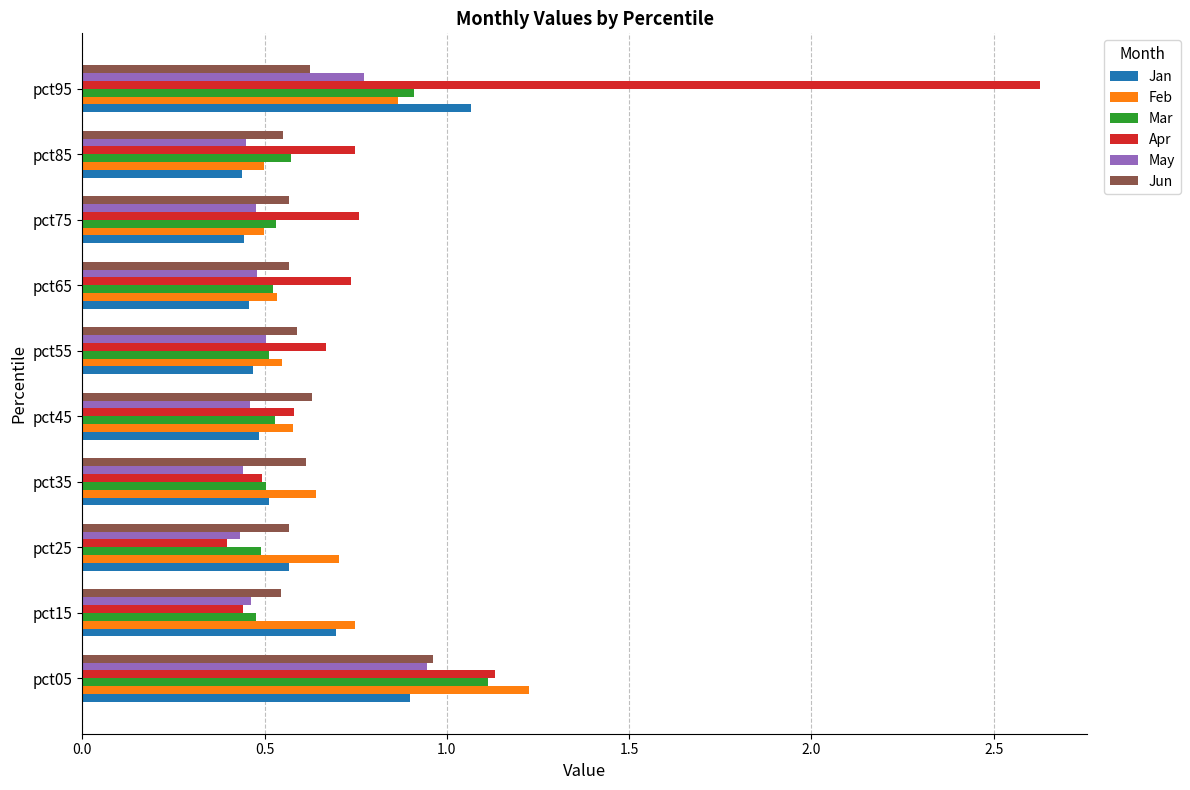

Is it true that Jun equals 1.1 at pct95?

False